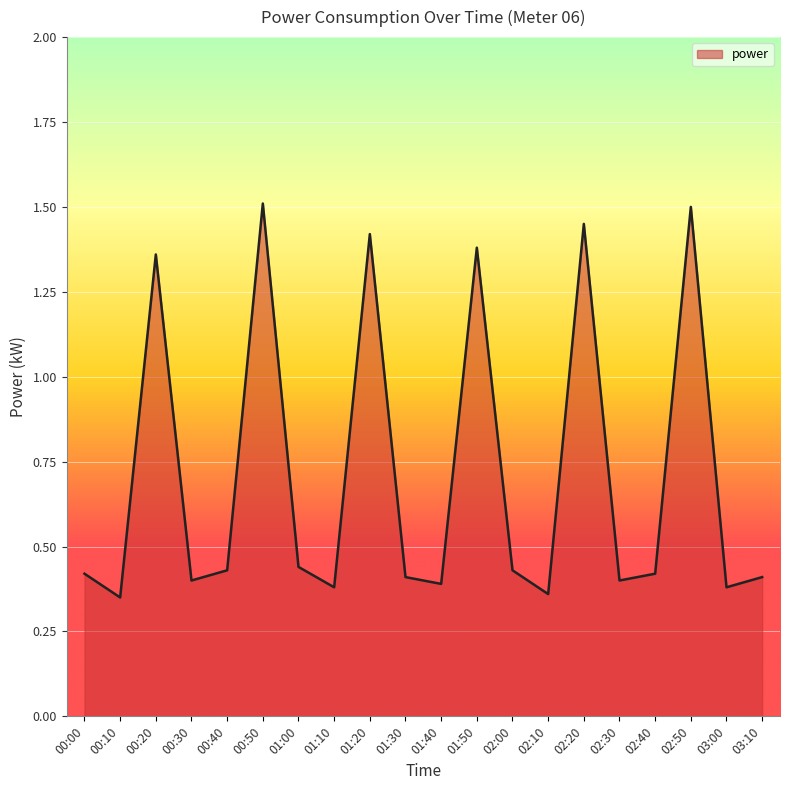

What is the greatest value displayed?

1.5